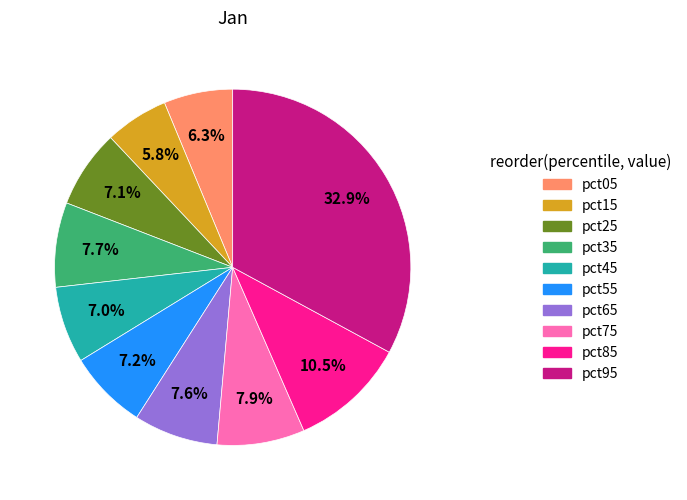

Is it true that pct95 is 33% of the pie?

True